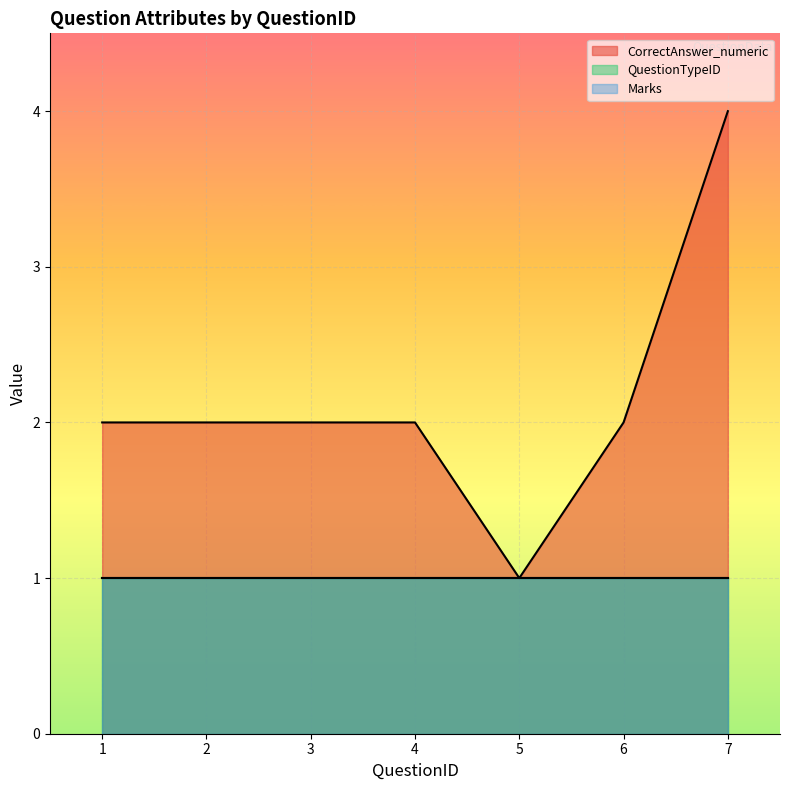

Reading left to right, transcribe all the data shown in this chart.

CorrectAnswer_numeric: 2	2	2	2	1	2	4
QuestionTypeID: 1	1	1	1	1	1	1
Marks: 1	1	1	1	1	1	1